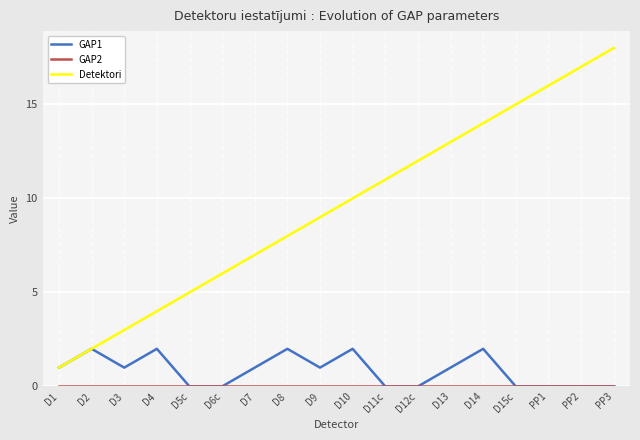

List the labels in order of Detektori value, smallest first.

D1, D2, D3, D4, D5c, D6c, D7, D8, D9, D10, D11c, D12c, D13, D14, D15c, PP1, PP2, PP3